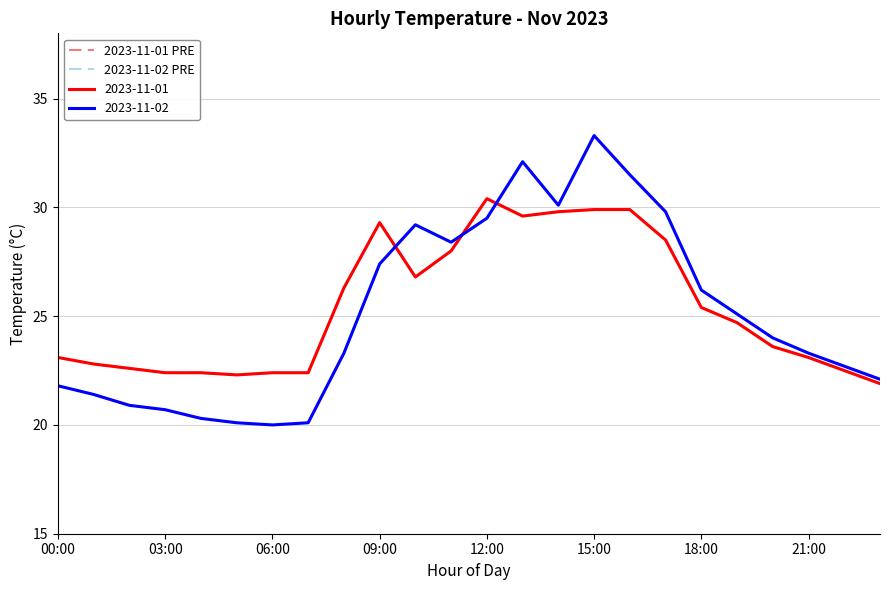

At which category is the sum across all series the highest?

15:00